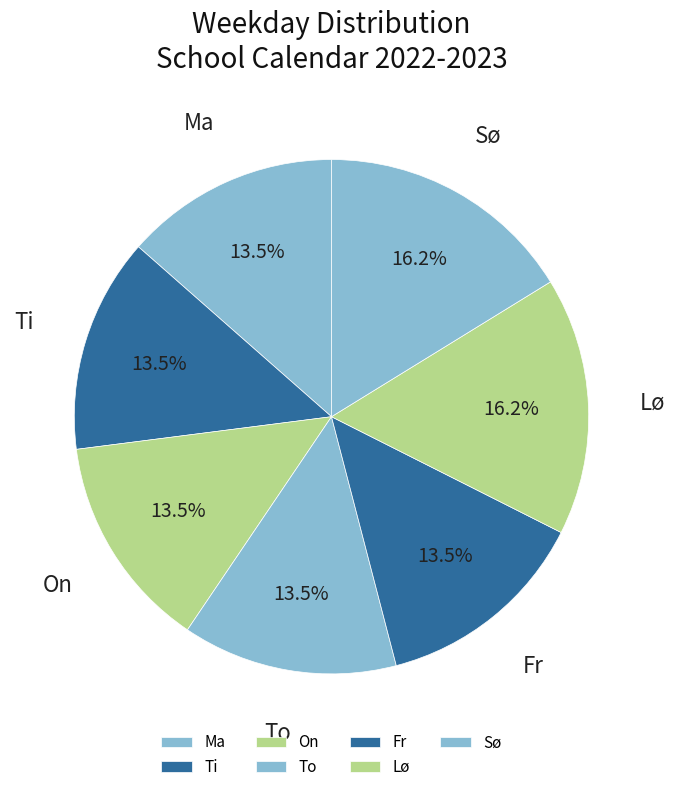

What is the ratio of the value at On to the value at Sø?

0.8